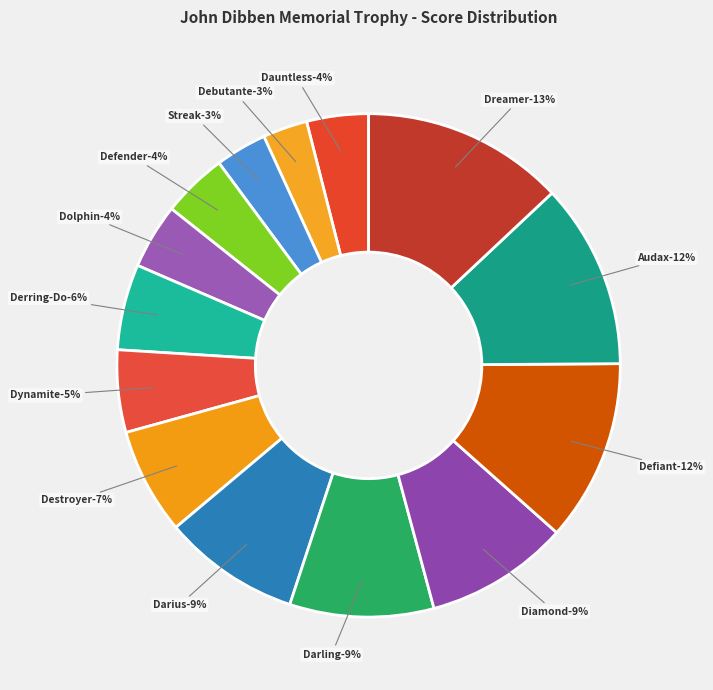

Count the number of slices in the pie.

14